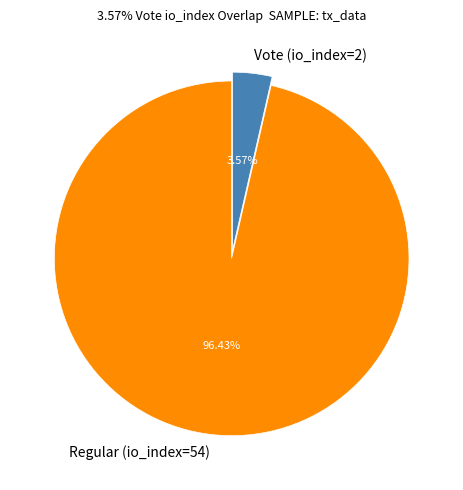

To the nearest percent, what portion does Regular (io_index=54) represent?

96%